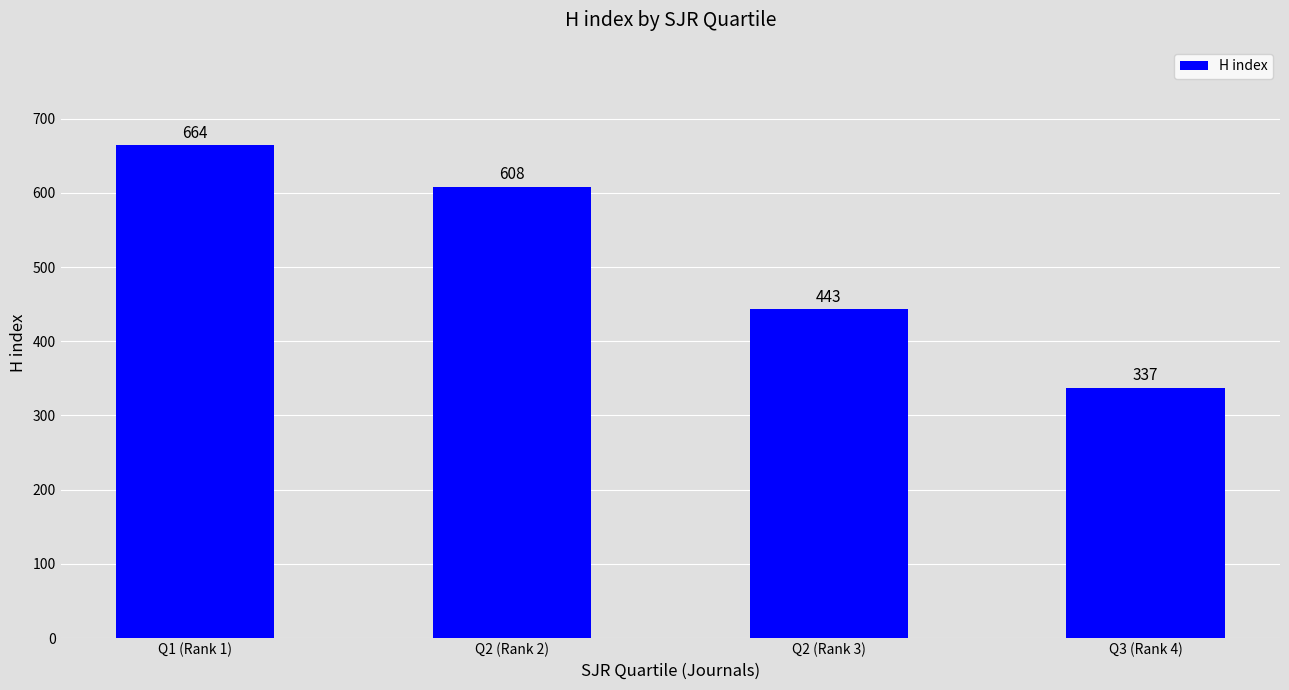

The value at Q2 (Rank 3) is 267. True or false?

False